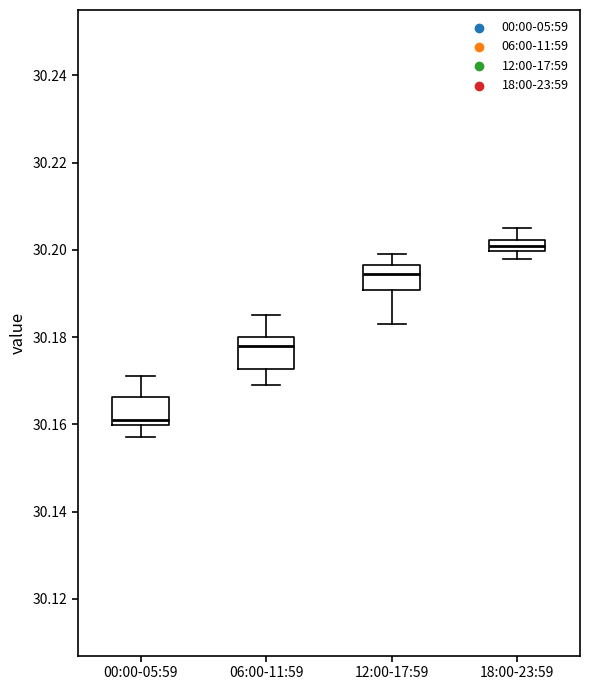

Which box's median line is the lowest?

00:00-05:59